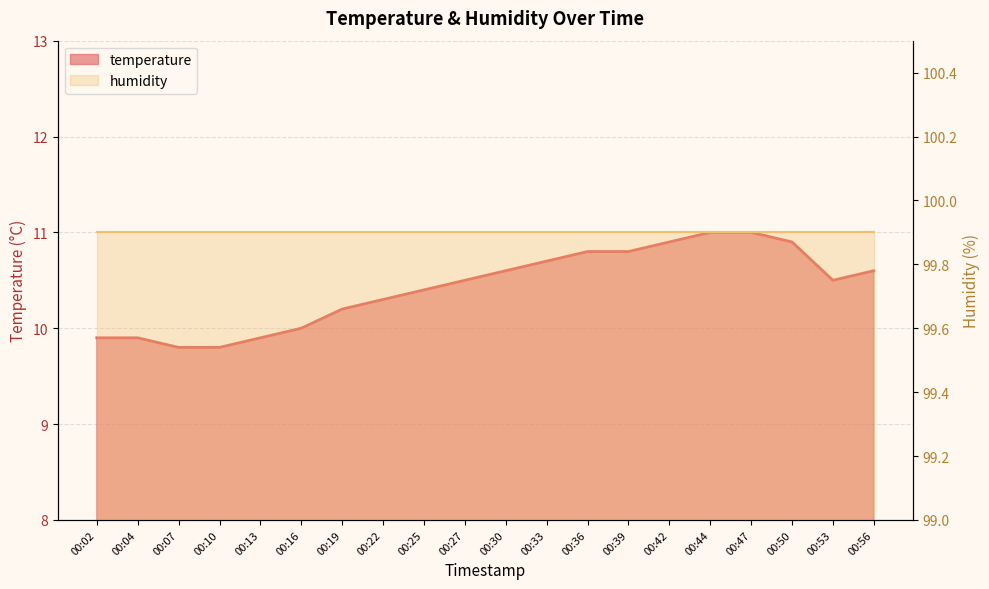

What is the approximate value at 00:56?

10.6